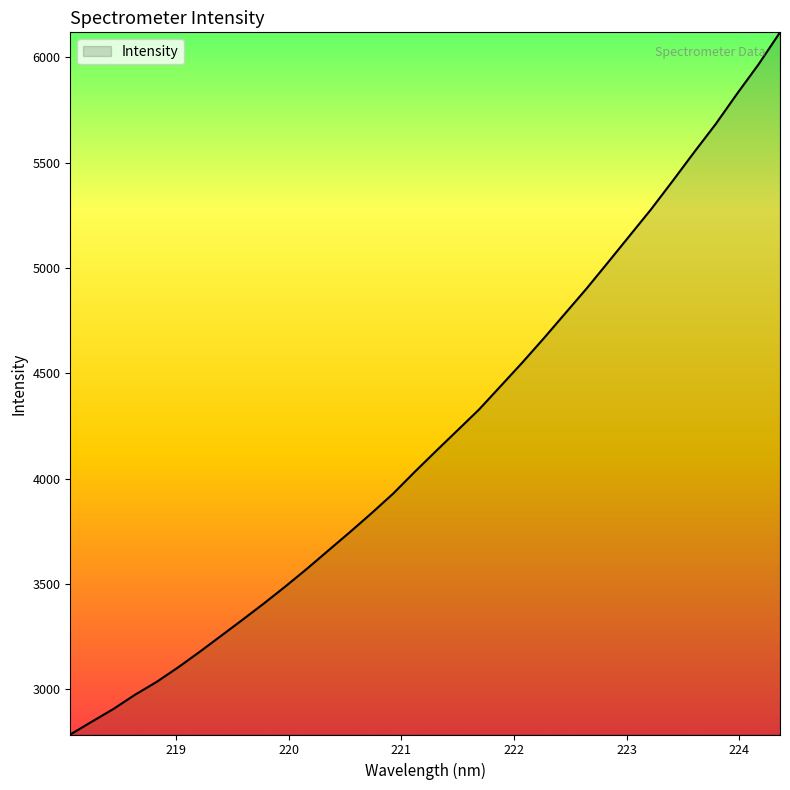

What is the maximum value shown in the chart?

6118.2